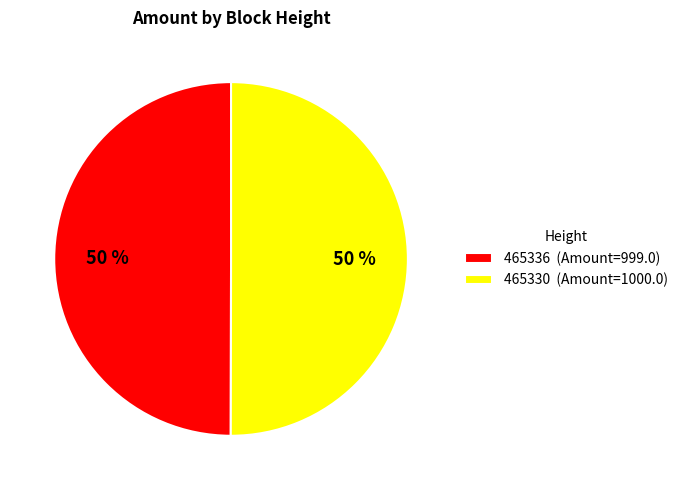

How many slices are in this pie chart?

2